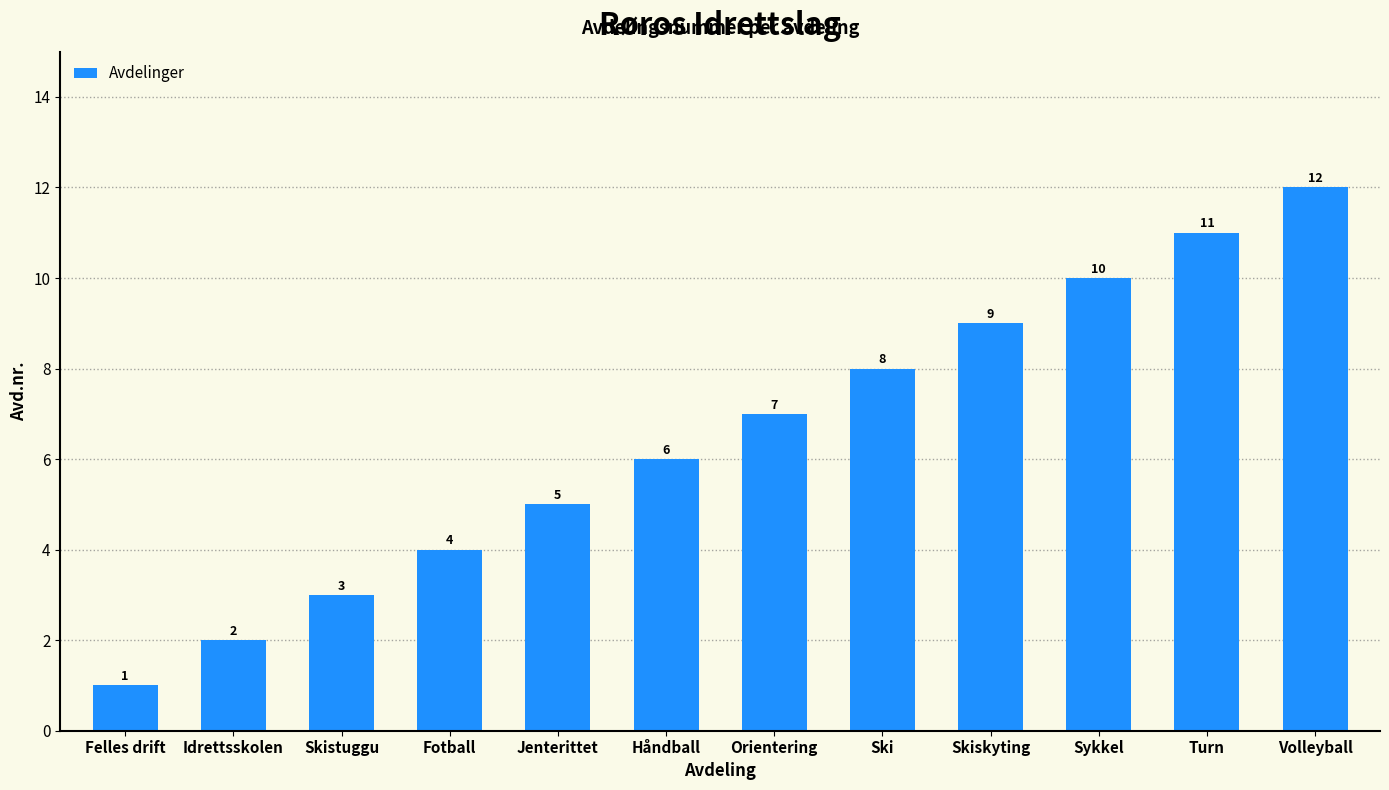

Reading left to right, what are all the values shown in this chart?

Felles drift=1	Idrettsskolen=2	Skistuggu=3	Fotball=4	Jenterittet=5	Håndball=6	Orientering=7	Ski=8	Skiskyting=9	Sykkel=10	Turn=11	Volleyball=12